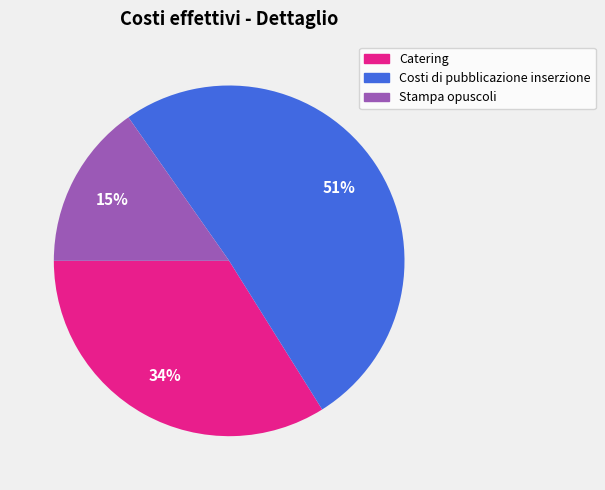

Between Costi di pubblicazione inserzione and Catering, which is larger?

Costi di pubblicazione inserzione